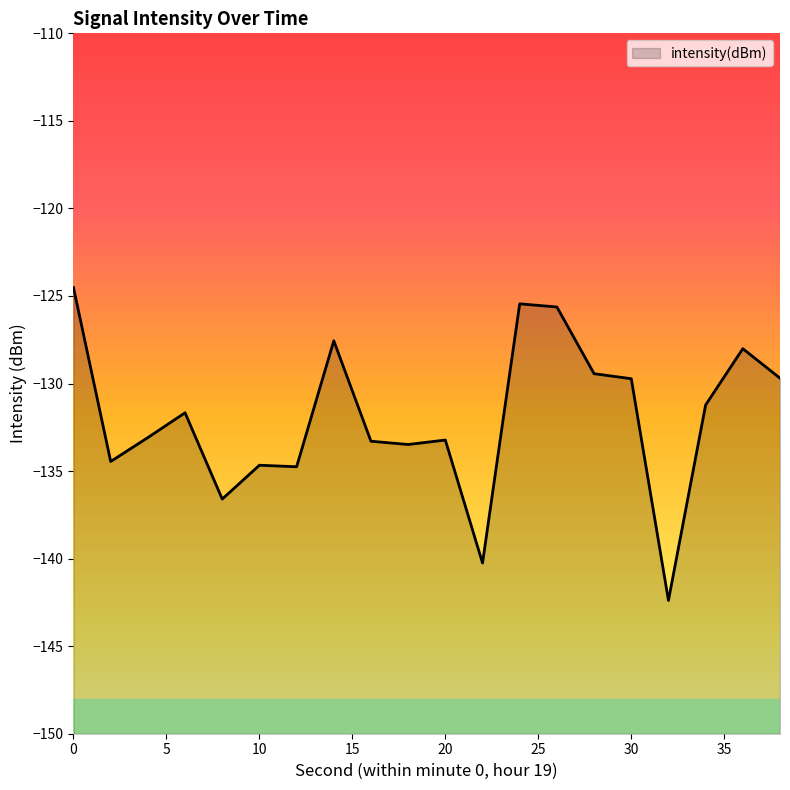

How many values exceed -131?

8